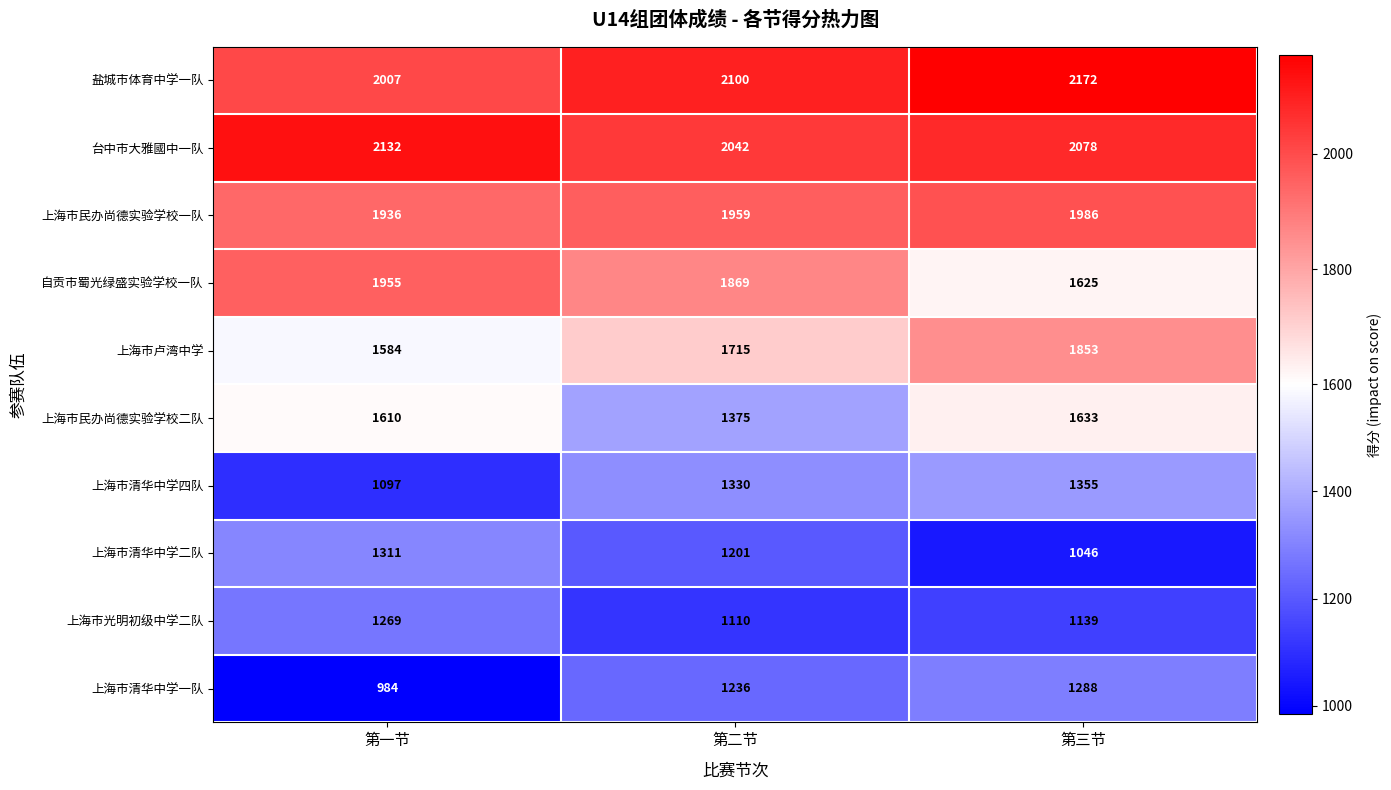

Count the number of data series in this chart.

10